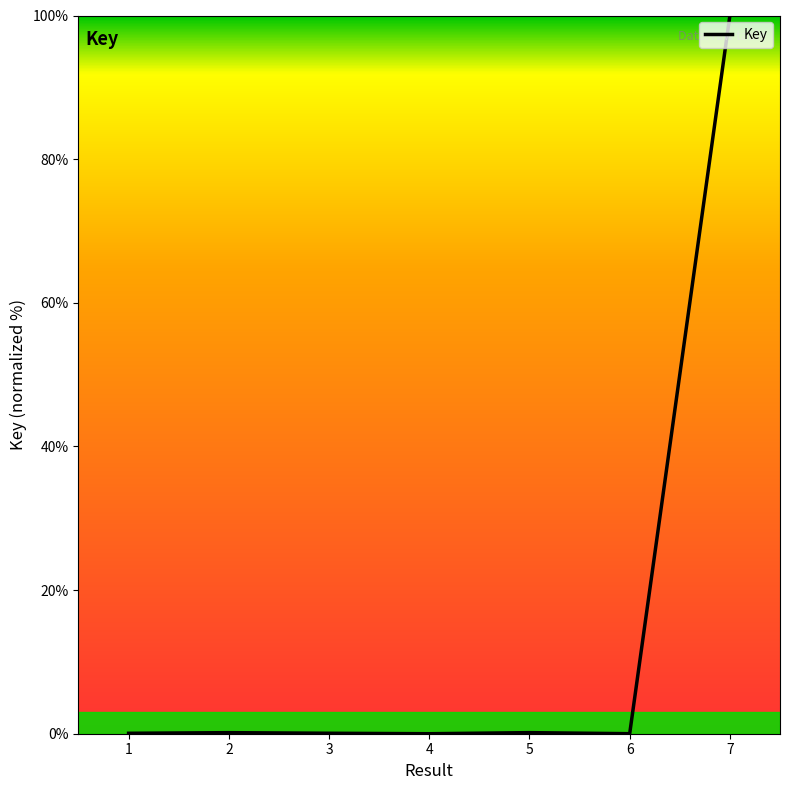

How many lines are shown in the chart?

1